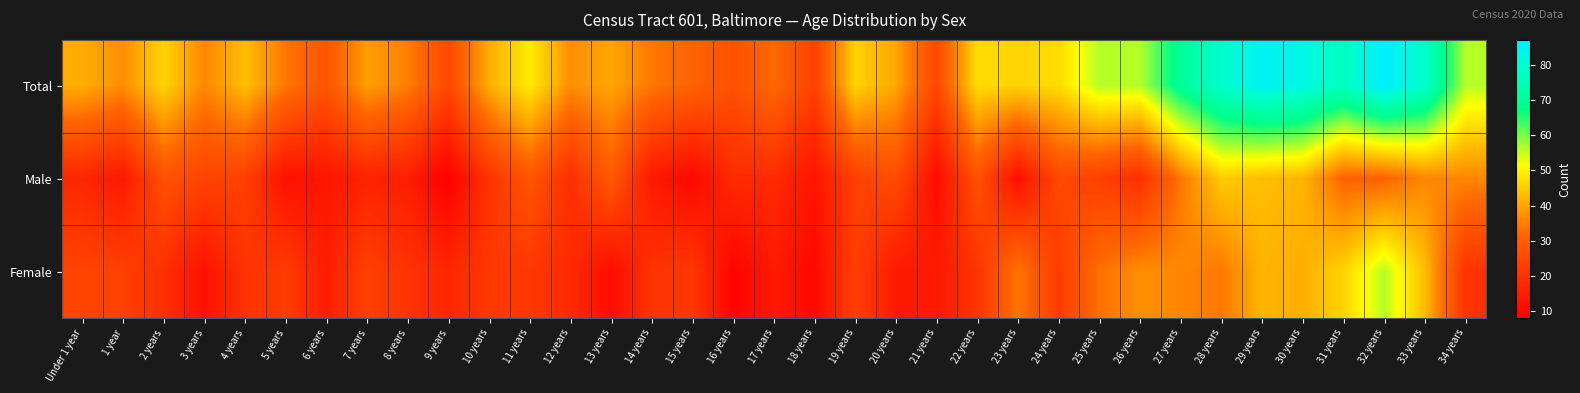

What is the total value across all series at 18 years?

46